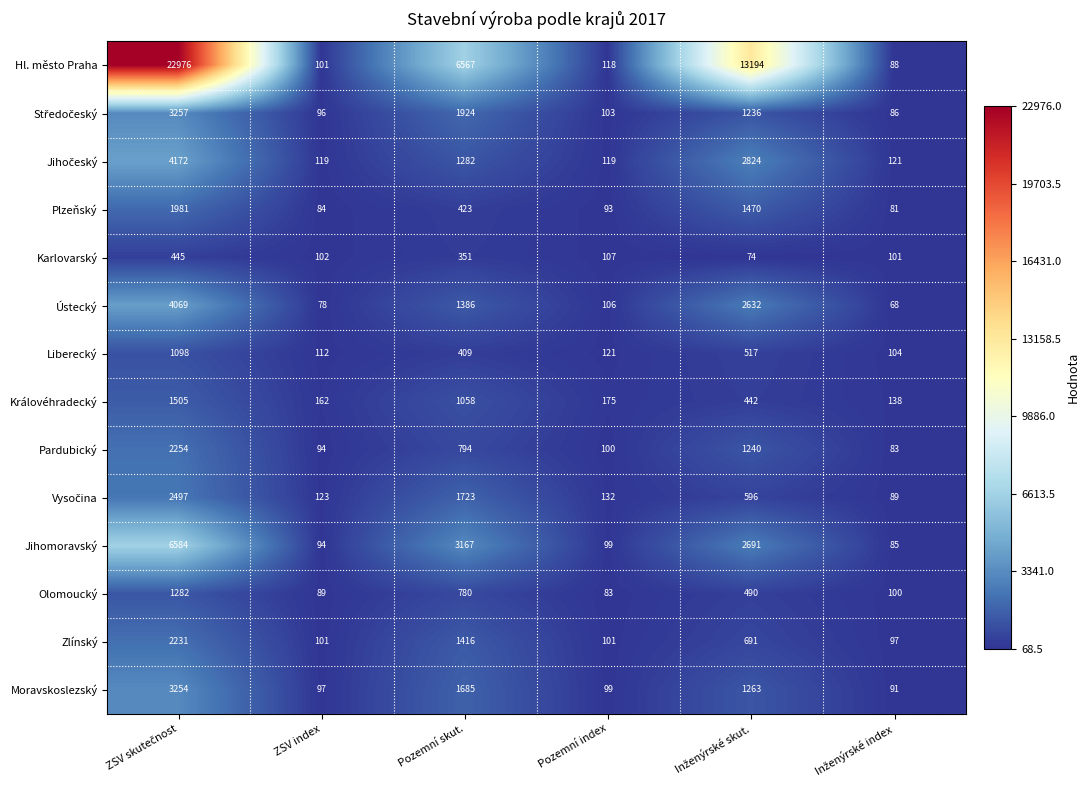

What is the difference between the second highest and minimum values in the Zlínský series?

1319